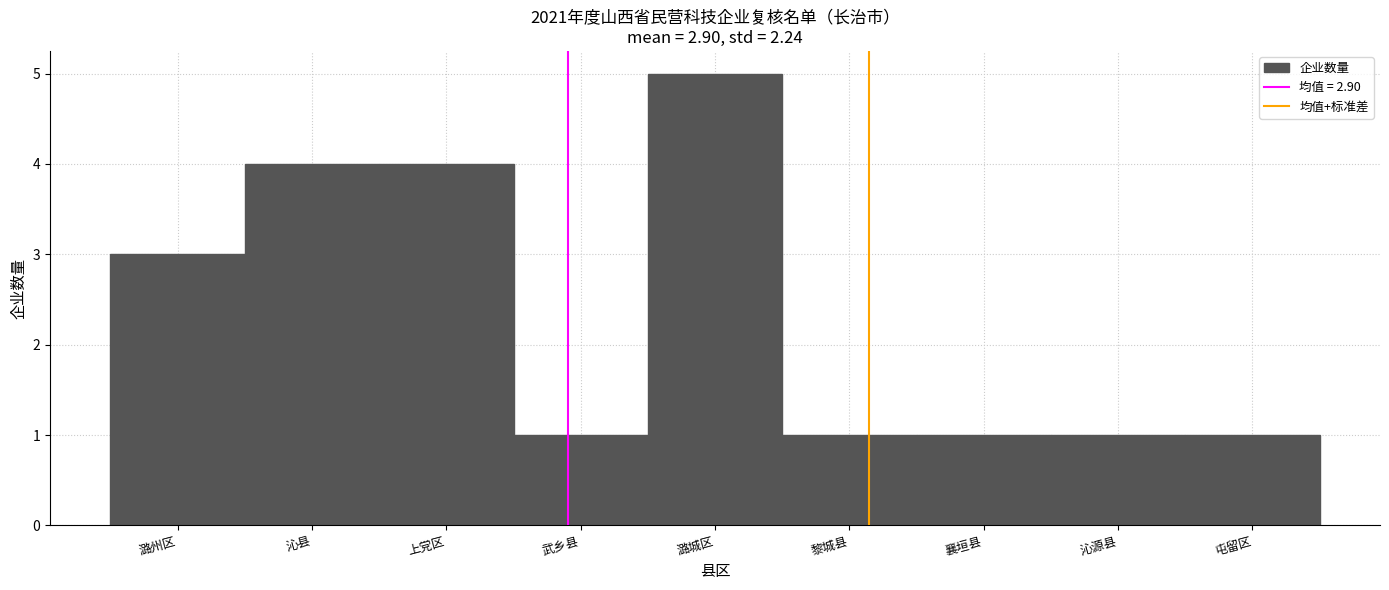

Reading left to right, list all the values displayed in this chart.

潞州区=3	沁县=4	上党区=4	武乡县=1	潞城区=5	黎城县=1	襄垣县=1	沁源县=1	屯留区=1